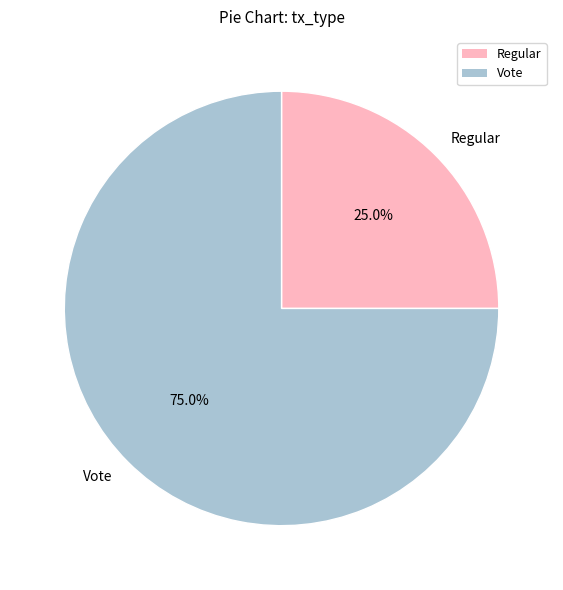

What is the ratio of the value at Vote to the value at Regular?

3.0